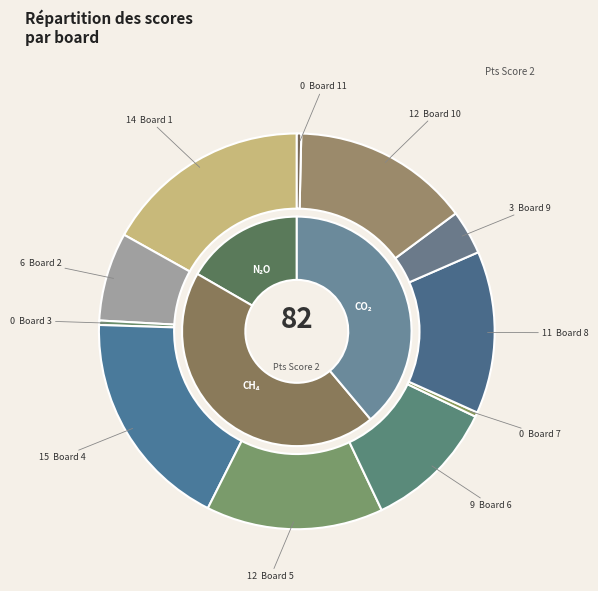

The Board 10 slice represents 15% of the pie. True or false?

True